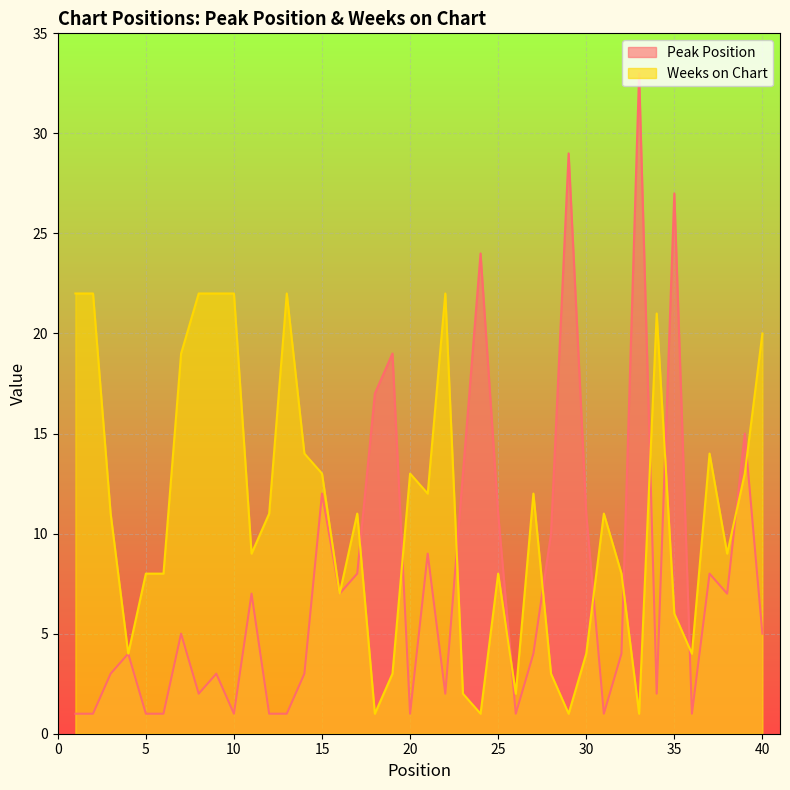

The Weeks on Chart series shows 6 at 30. True or false?

False